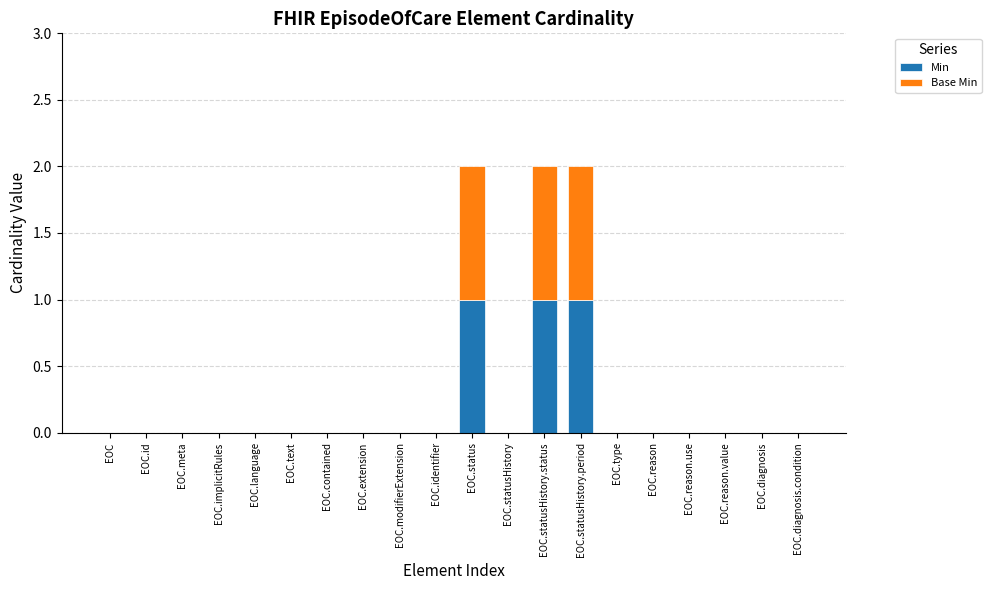

What is the sum of all Min values?

3